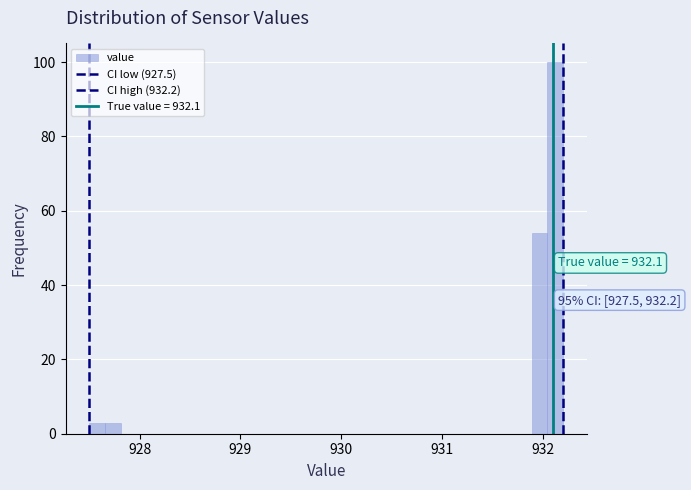

Around what value on the x-axis is the tallest bar? Give the approximate position of its centre, as read against the axis.

932.1